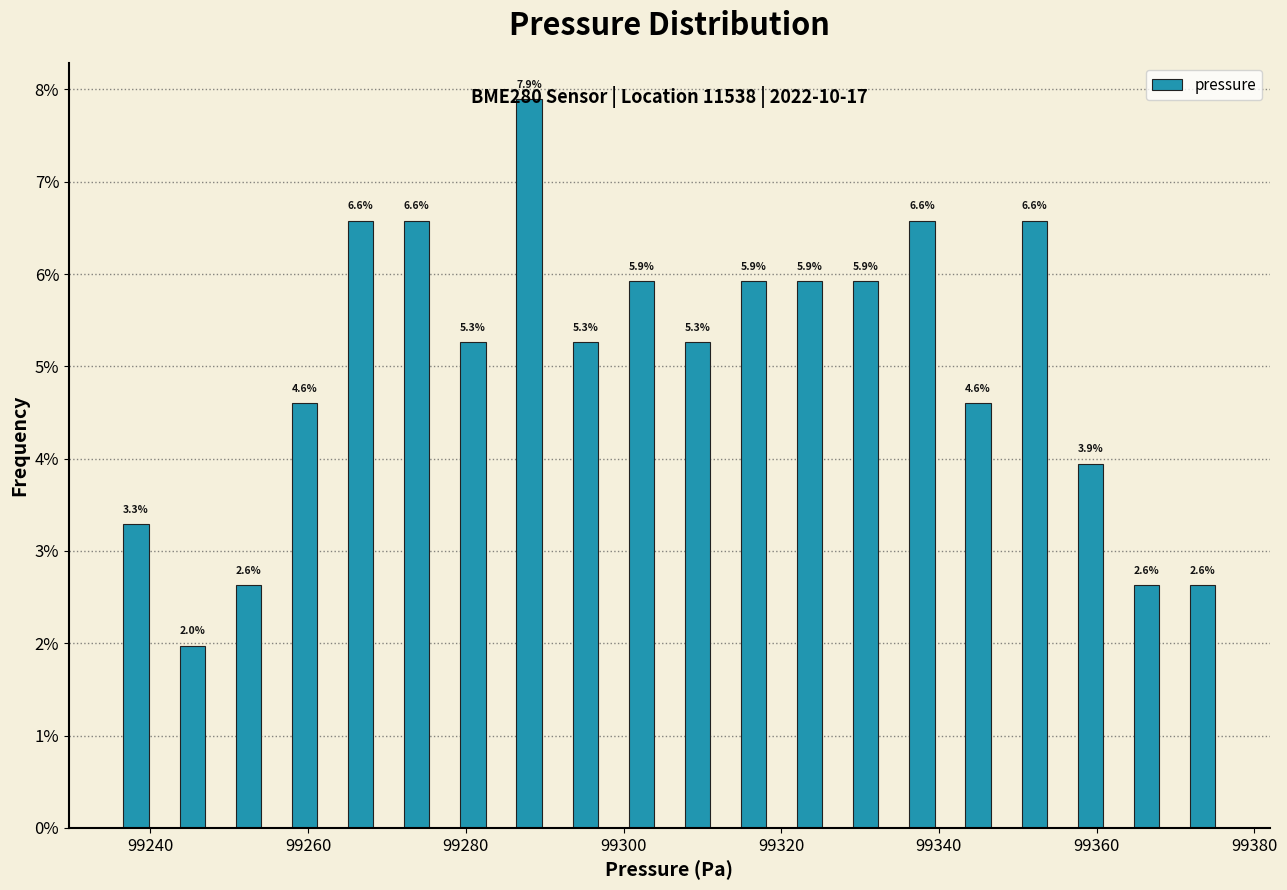

Around what value on the x-axis is the tallest bar? Give the approximate position of its centre, as read against the axis.

99288